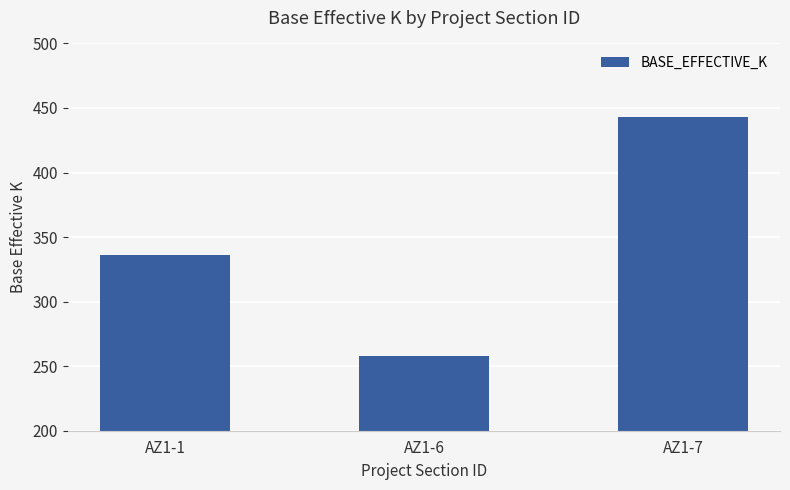

Which label corresponds to the smallest value in the chart?

AZ1-6